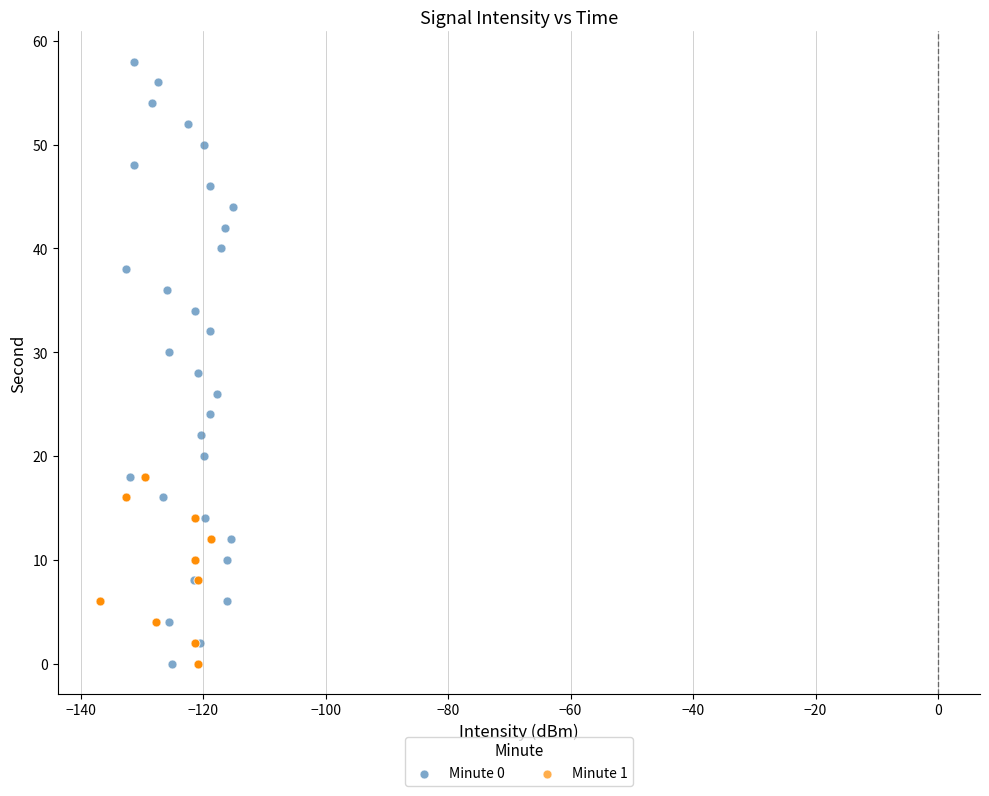

What are all the series names shown in the legend?

Minute 0, Minute 1